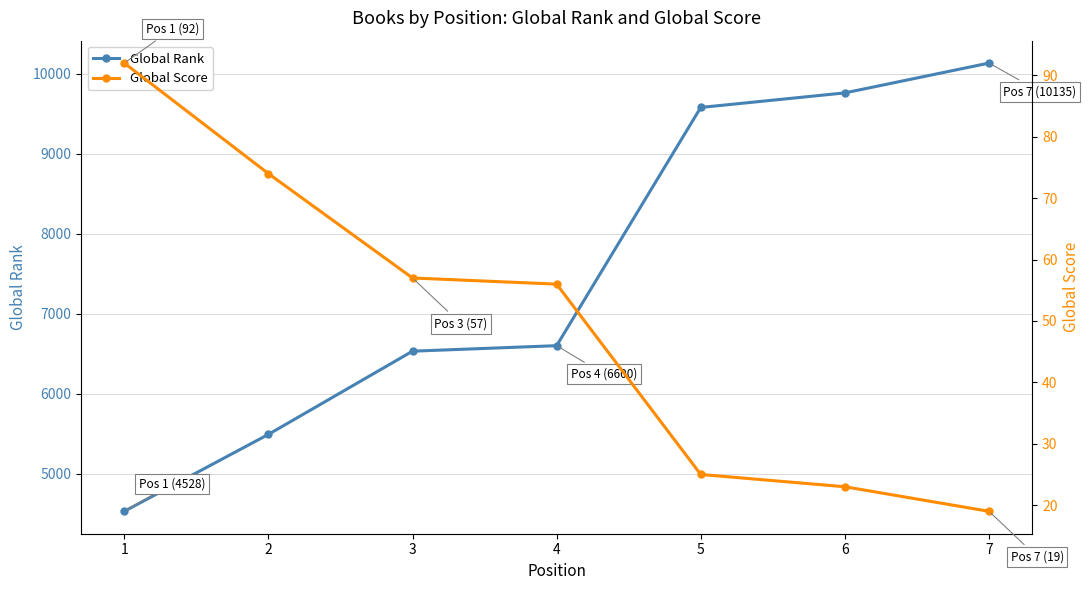

What is the greatest value displayed?

10135